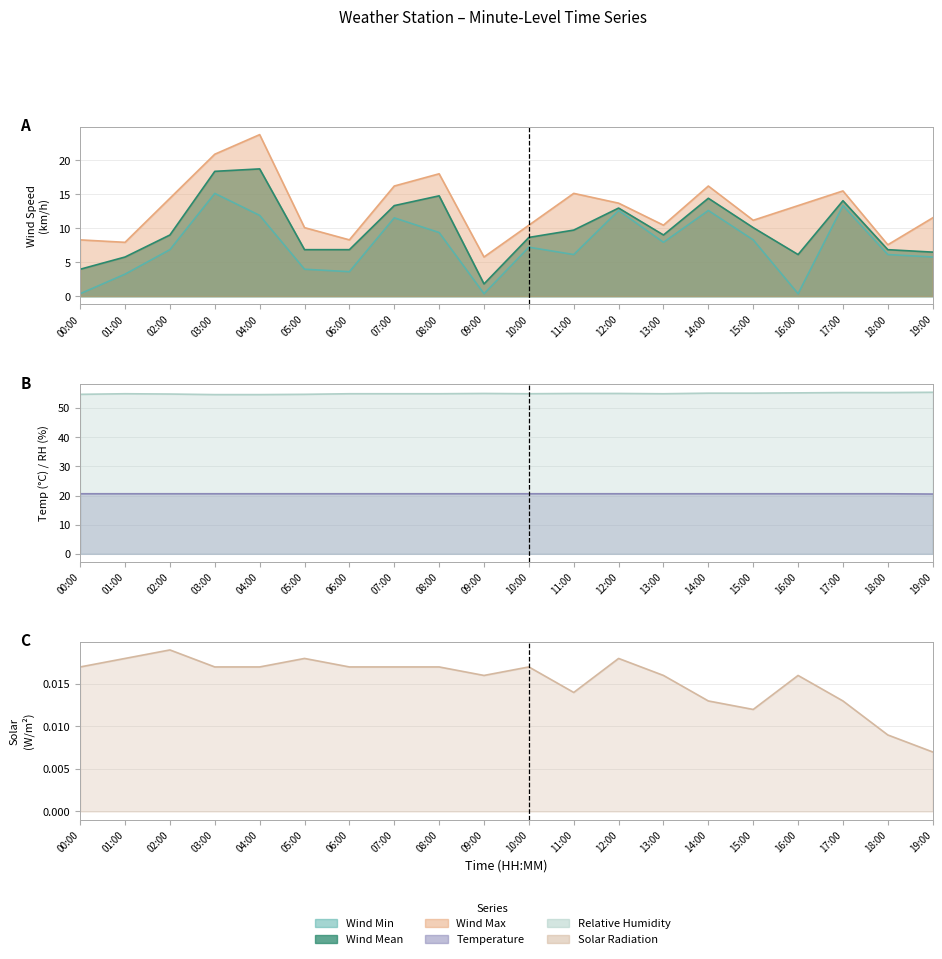

What is the label of the 12th point from the left?

11:00